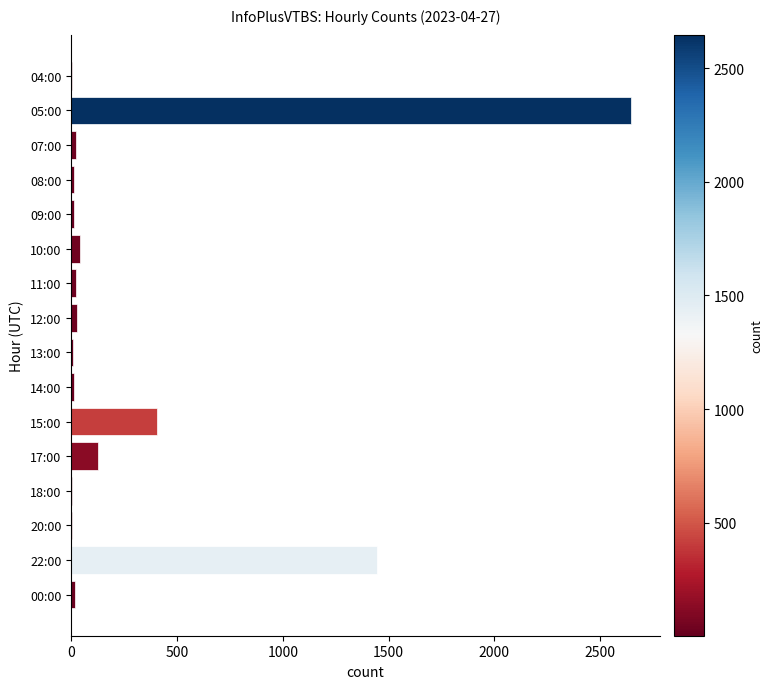

What is the sum of all values?

4828